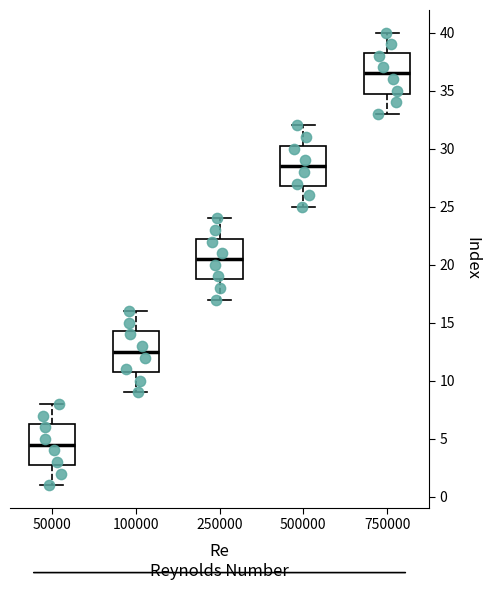

Which box's median line is the highest?

750000